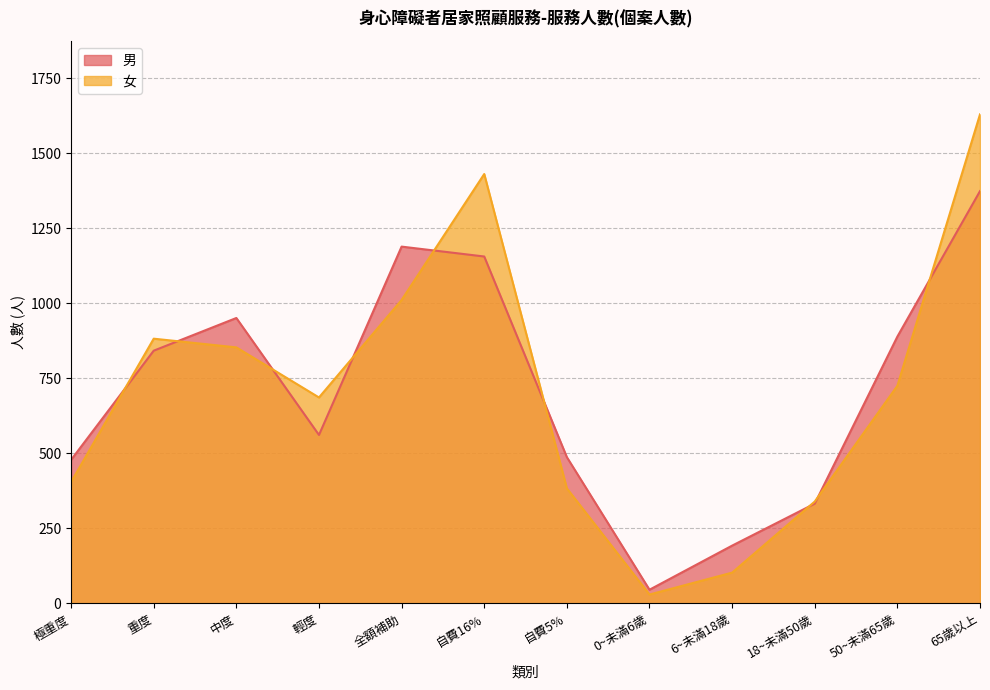

What is the spread (max minus min) of values at 65歲以上?

256